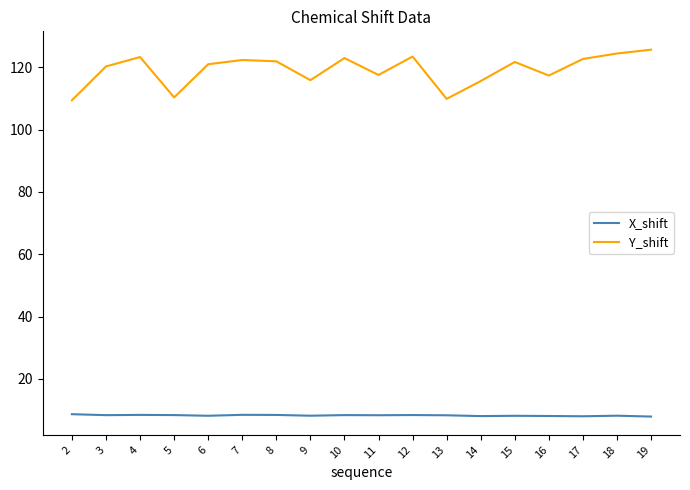

Rank the series by their maximum value, from lowest to highest.

X_shift, Y_shift